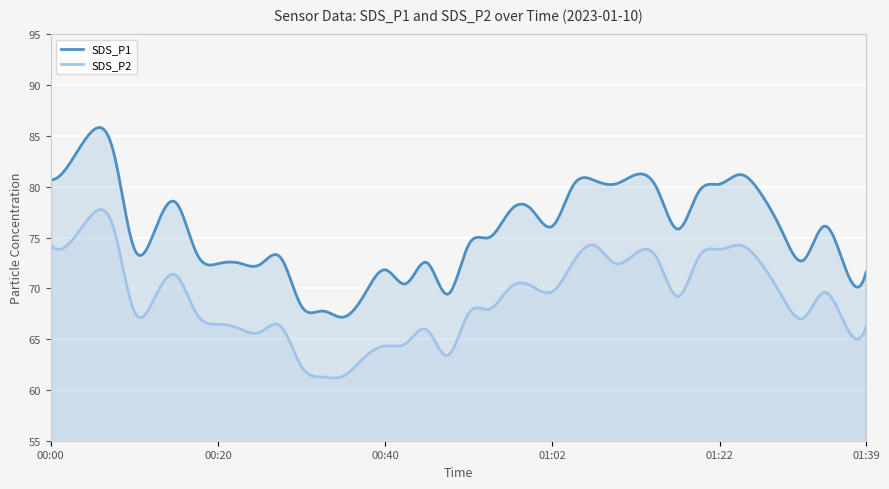

What is the total value across all series at 01:15?

152.8